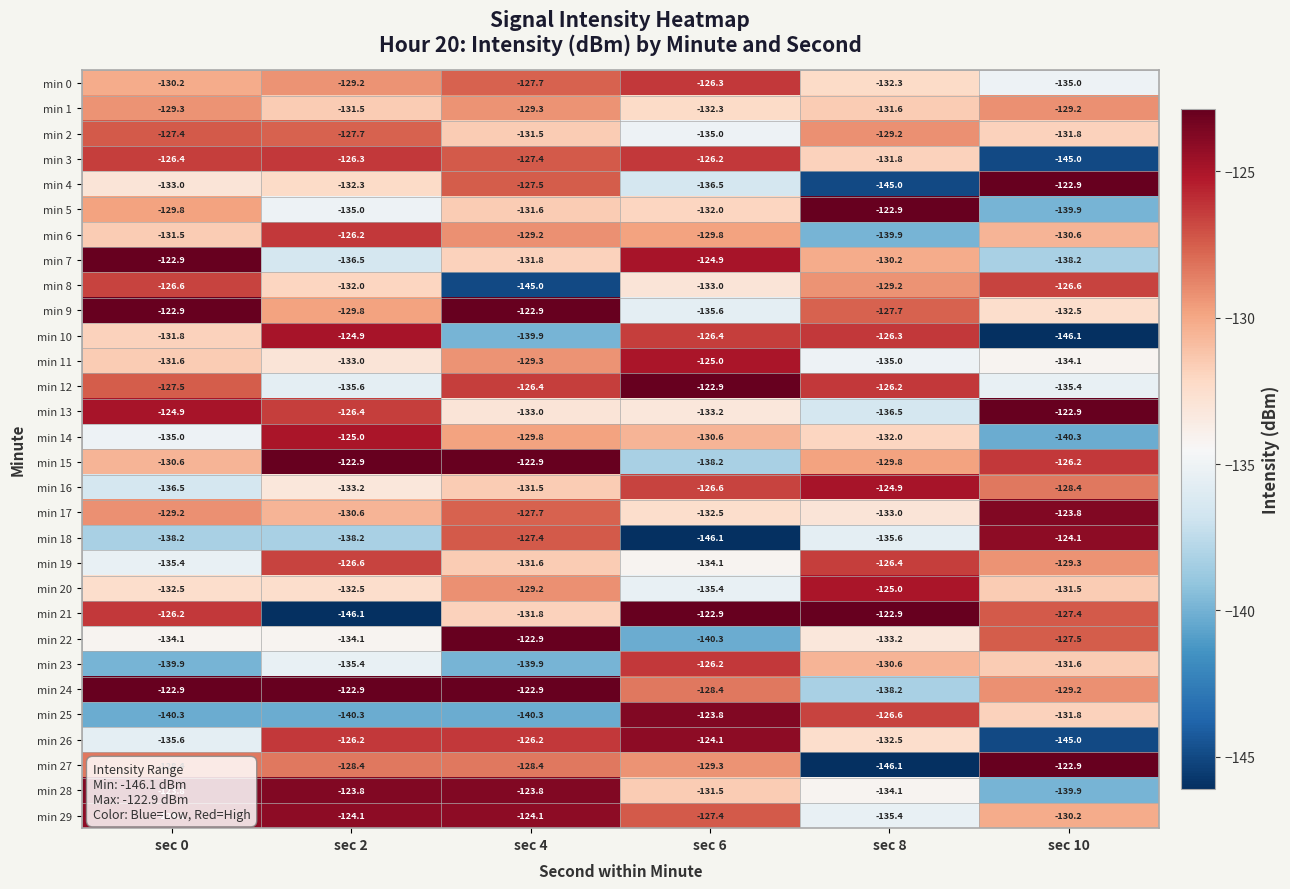

What is the difference between the maximum and minimum values in the min 22 series?

17.4